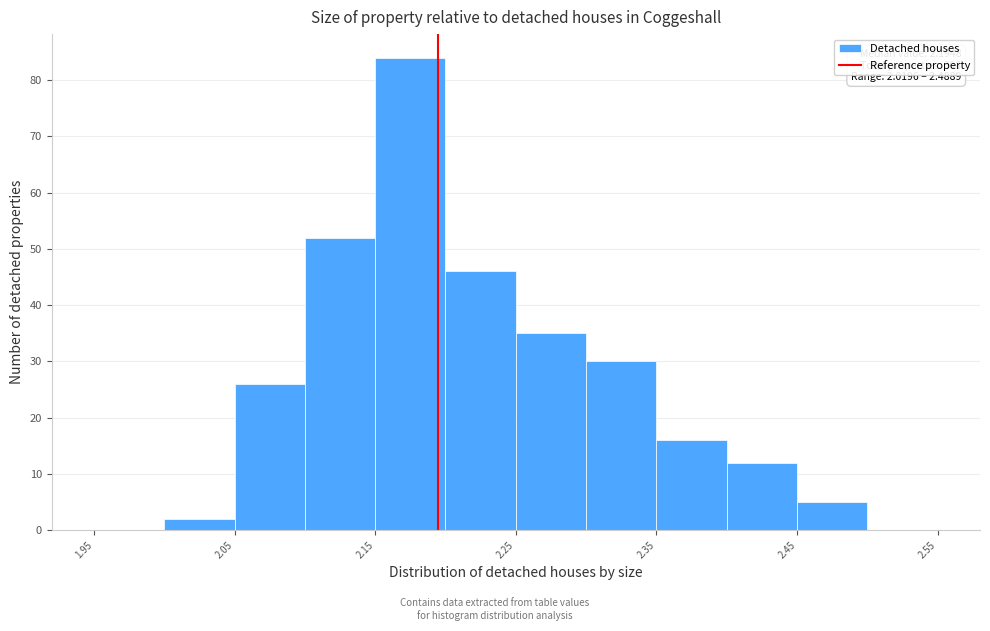

Which range on the x-axis has the tallest bar?

2.15 to 2.20